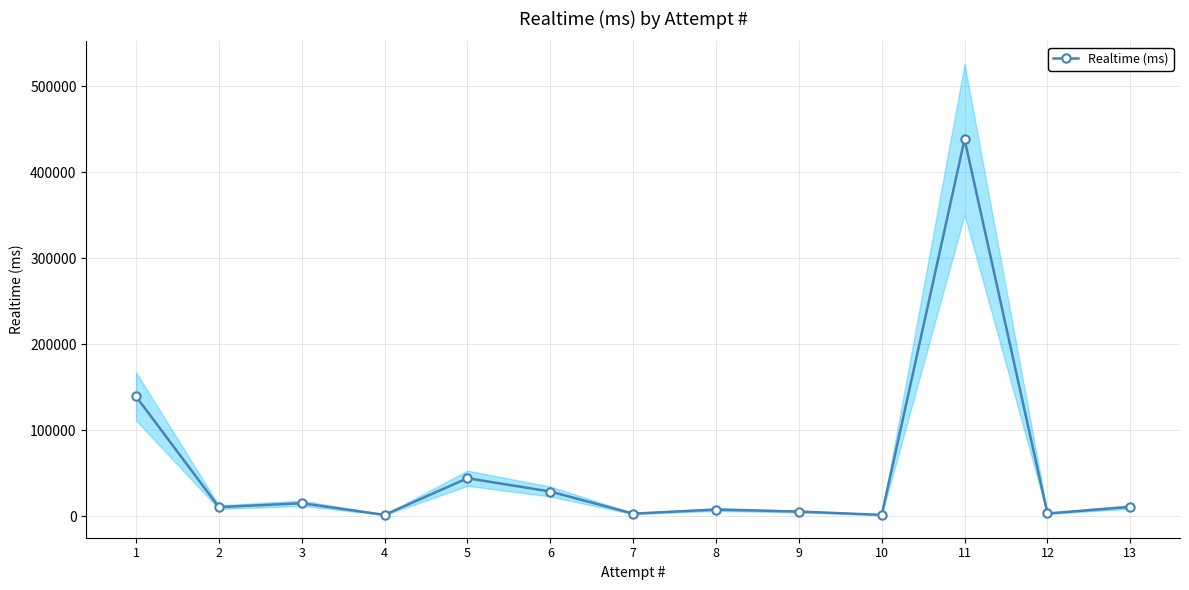

The value at 2 is 14859. True or false?

False